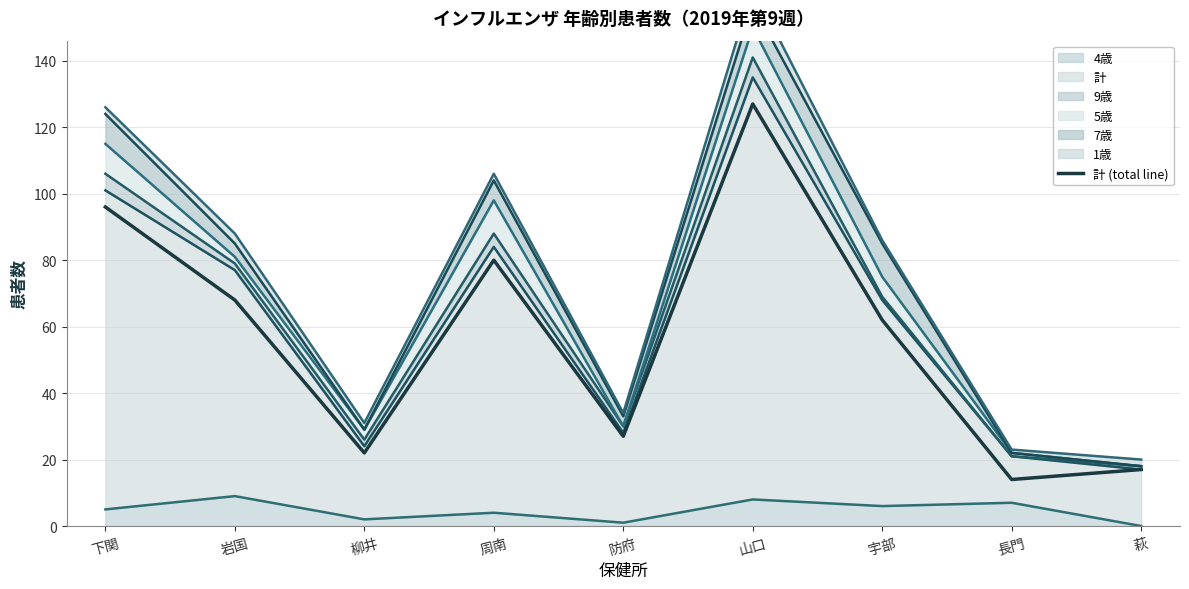

What is the spread (max minus min) of values at 下関?

94